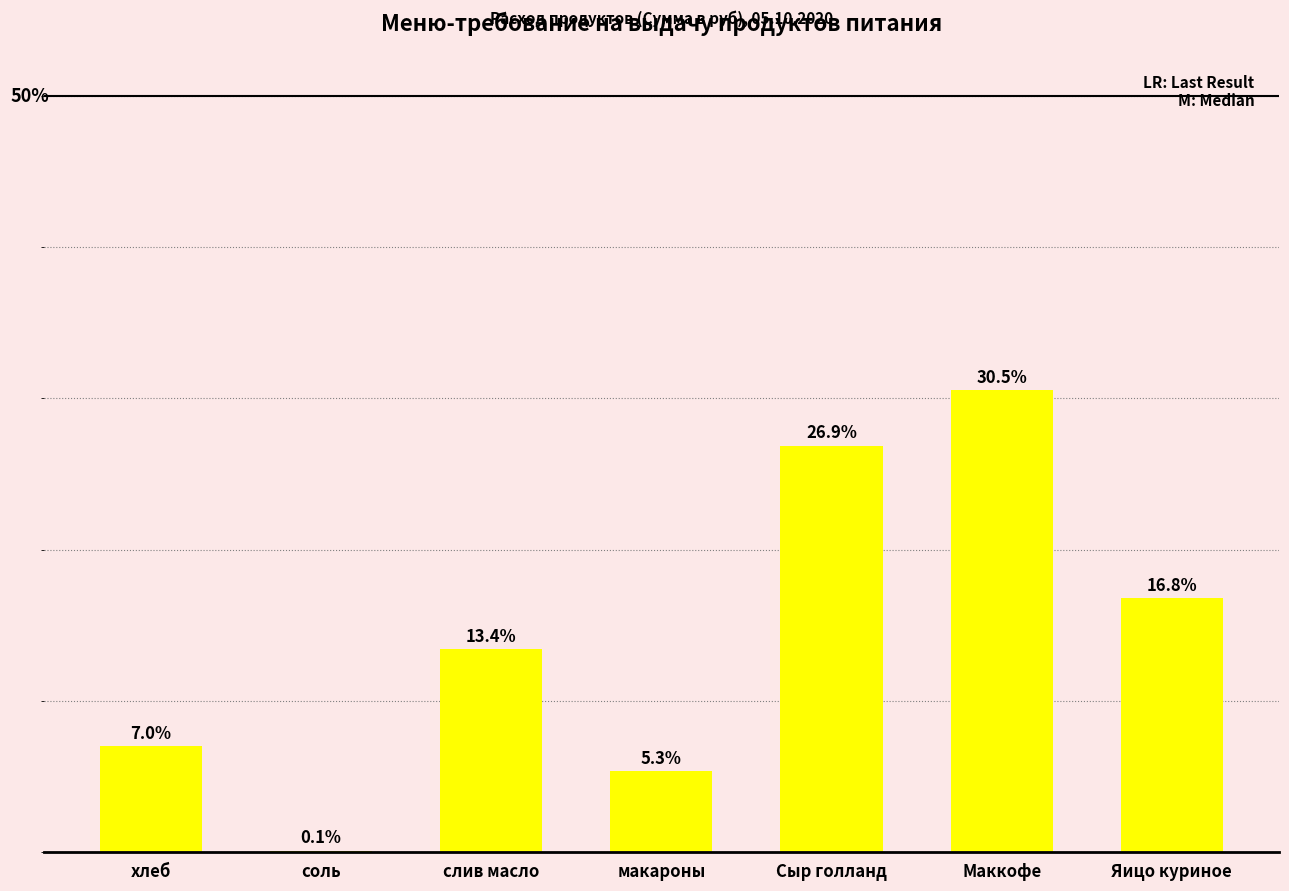

Which label corresponds to the smallest value in the chart?

соль